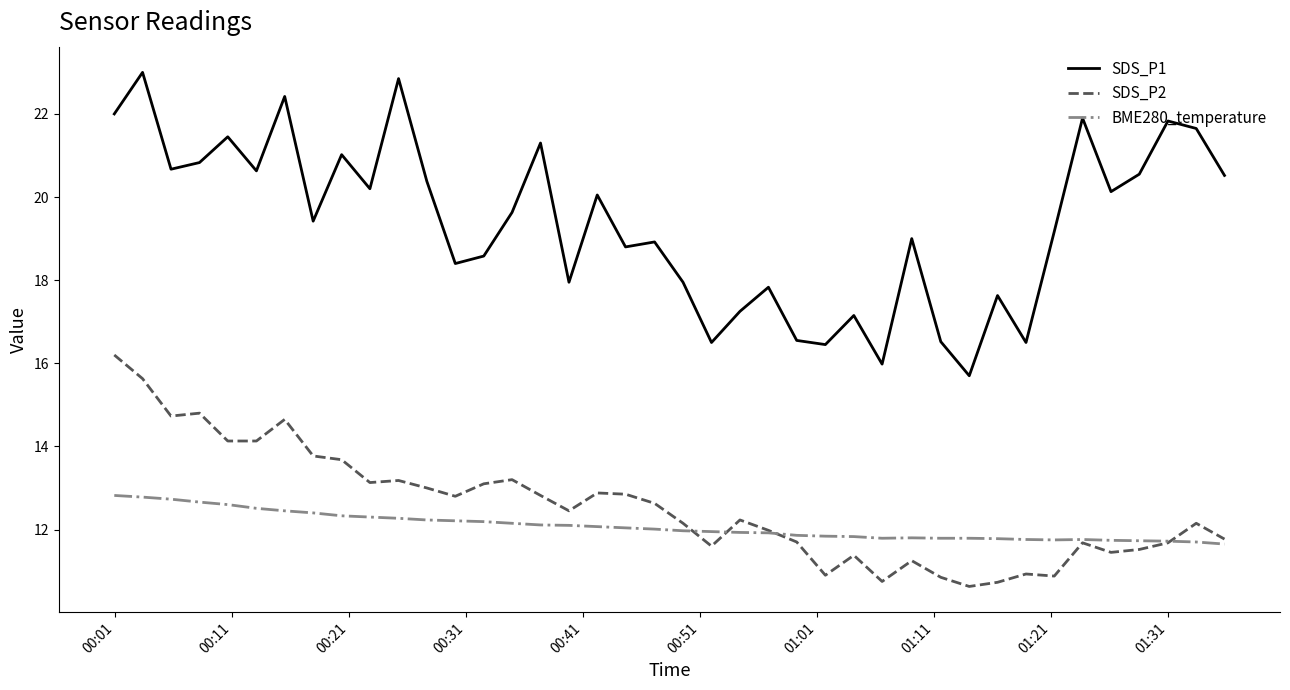

Which series has the largest range (max minus min)?

SDS_P1